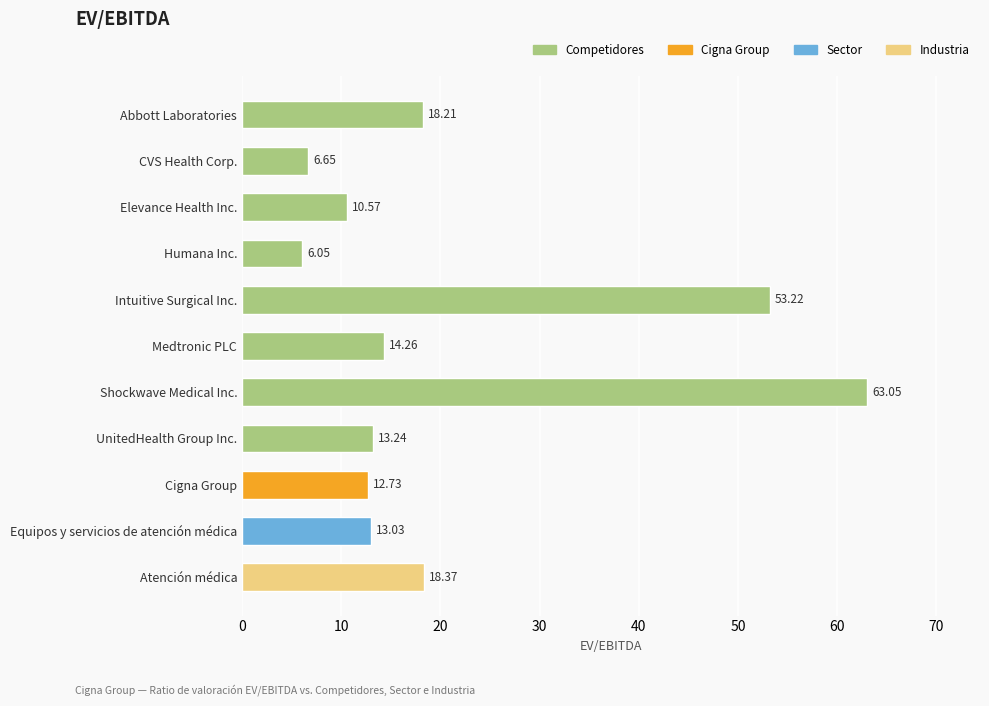

Which label corresponds to the largest value in the chart?

Shockwave Medical Inc.